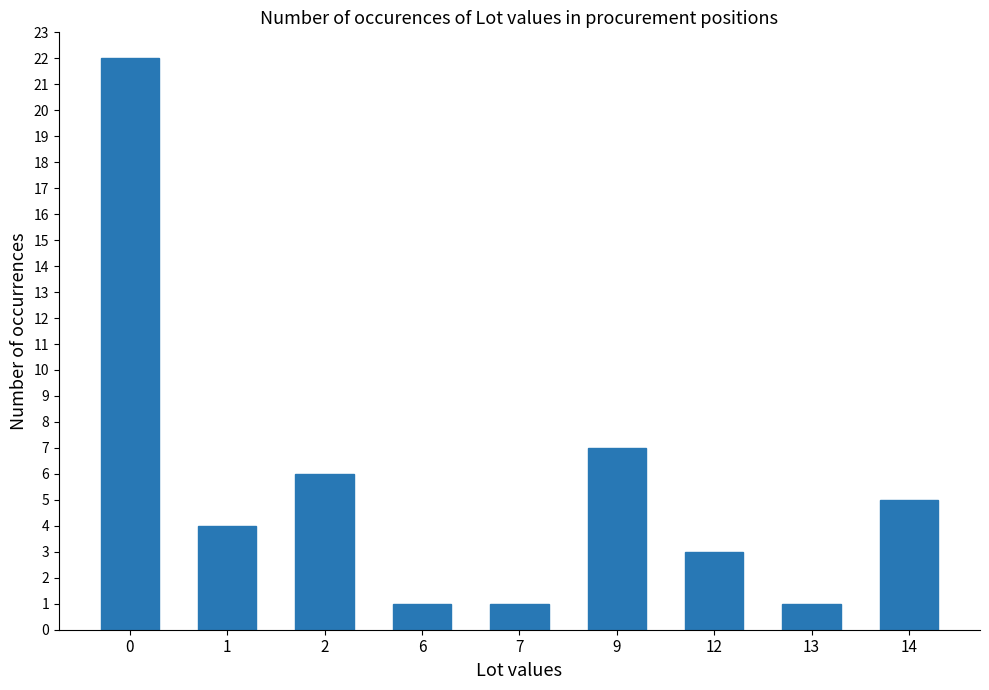

Where is the data nearest to the value 11?

9